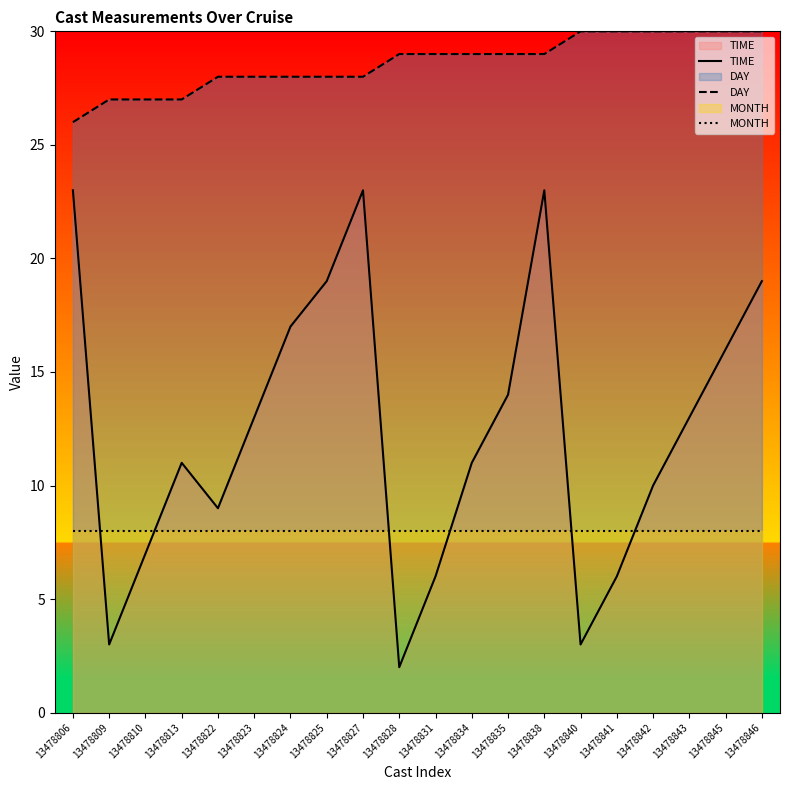

What are all the series names shown in the legend?

TIME, DAY, MONTH